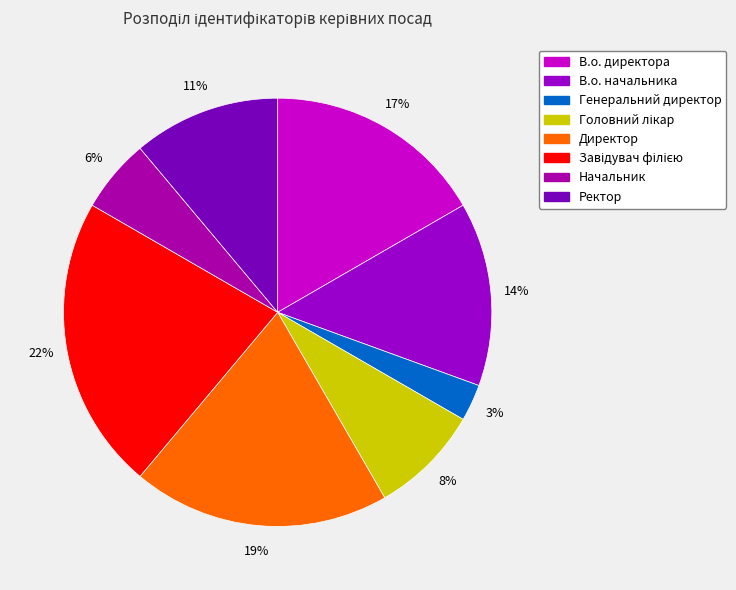

To the nearest percent, what portion does В.о. начальника represent?

14%